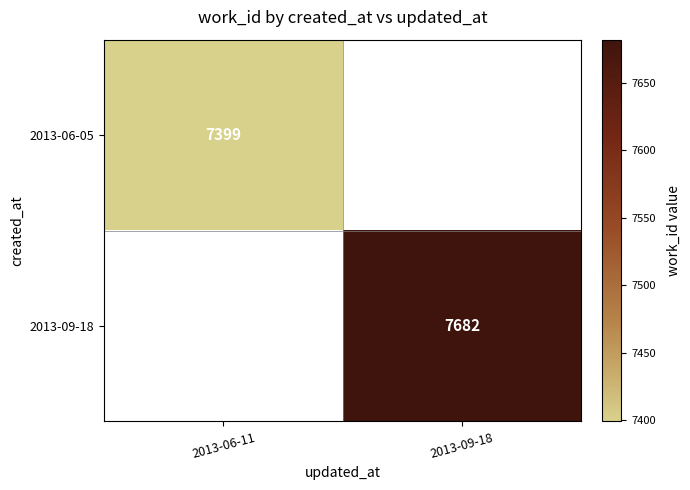

The 2013-06-05 series shows 7399 at 2013-06-11. True or false?

True